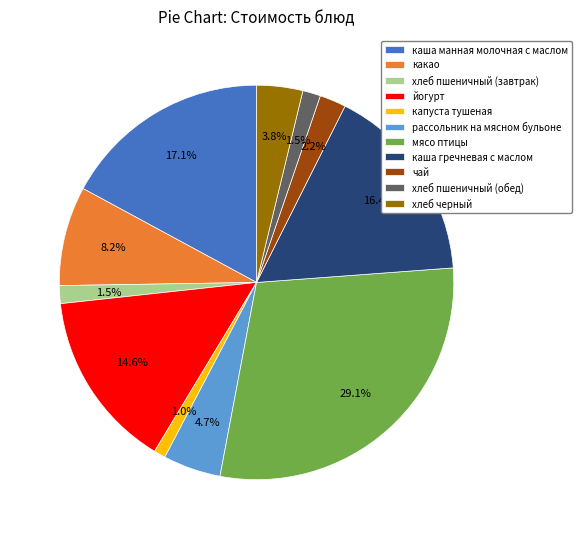

To the nearest percent, what is the difference between the йогурт and каша манная молочная с маслом slice percentages?

2%